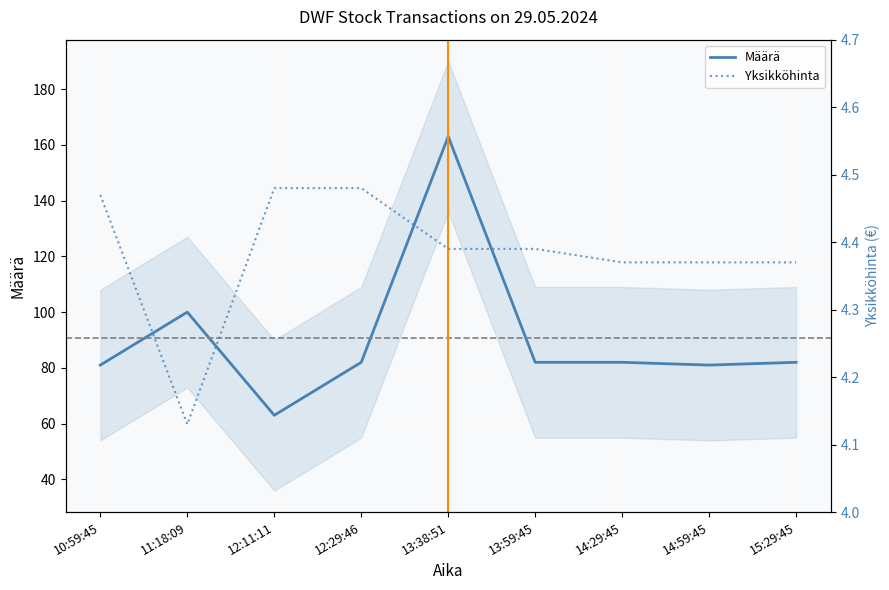

What is the label of the 3rd point from the left?

12:11:11